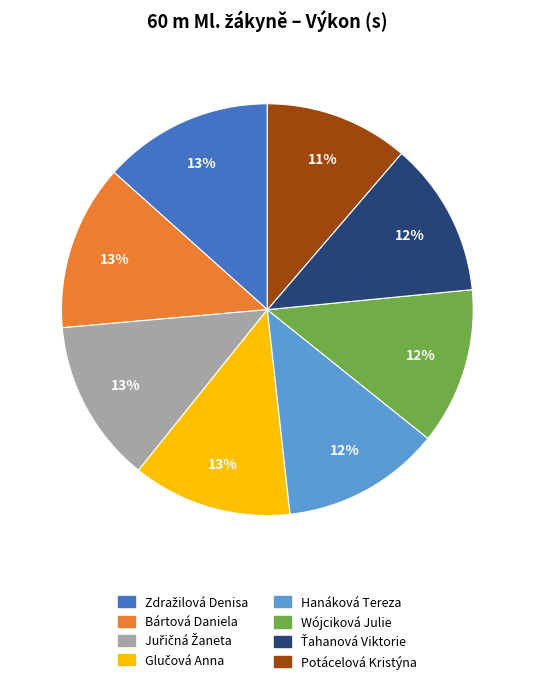

Does any single category account for the majority?

No